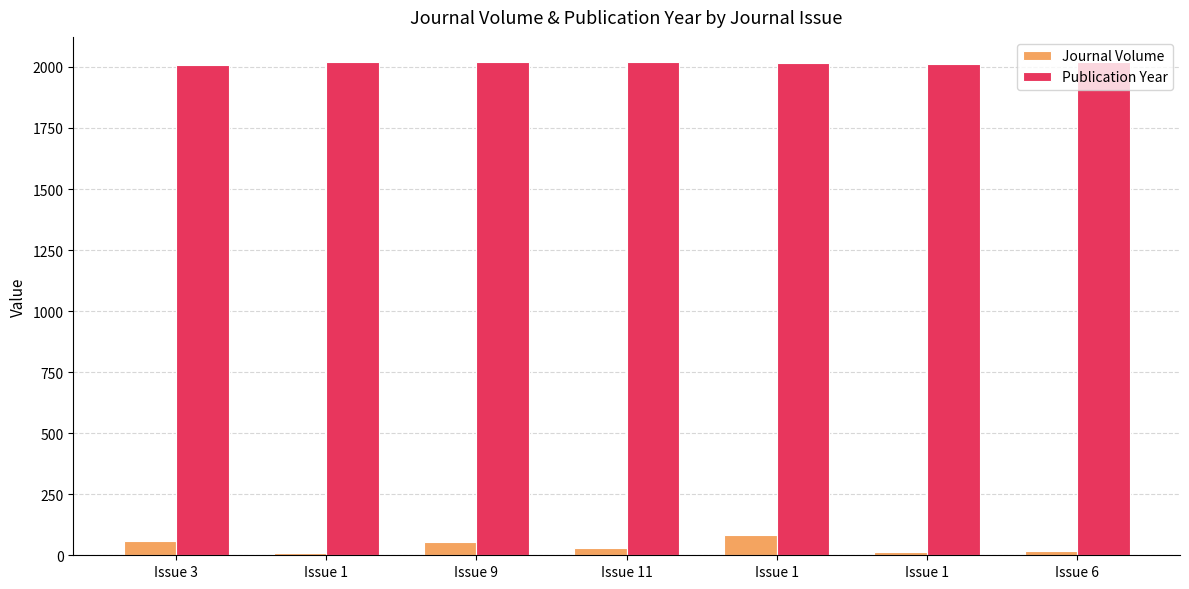

At how many categories does at least one series exceed 569?

7